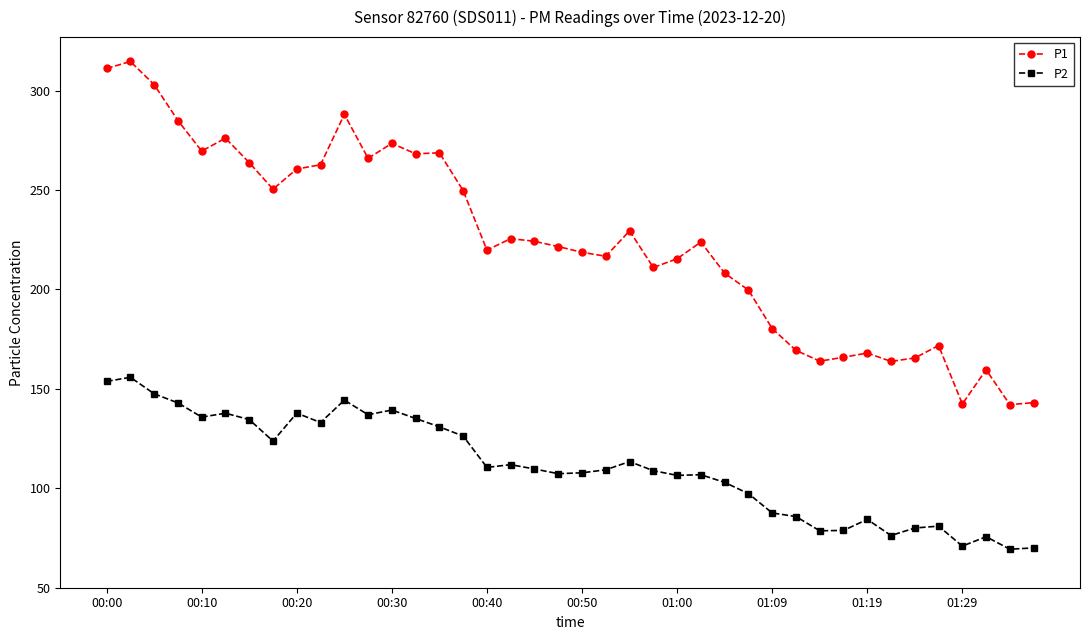

Rank the series by their maximum value, from lowest to highest.

P2, P1